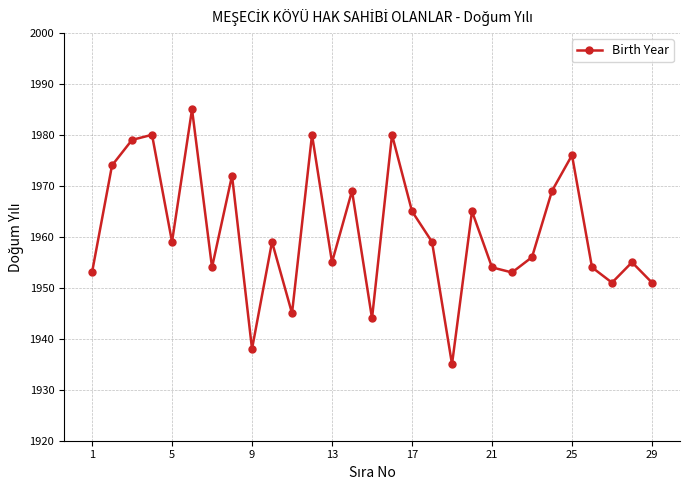

What is the average value?

1961